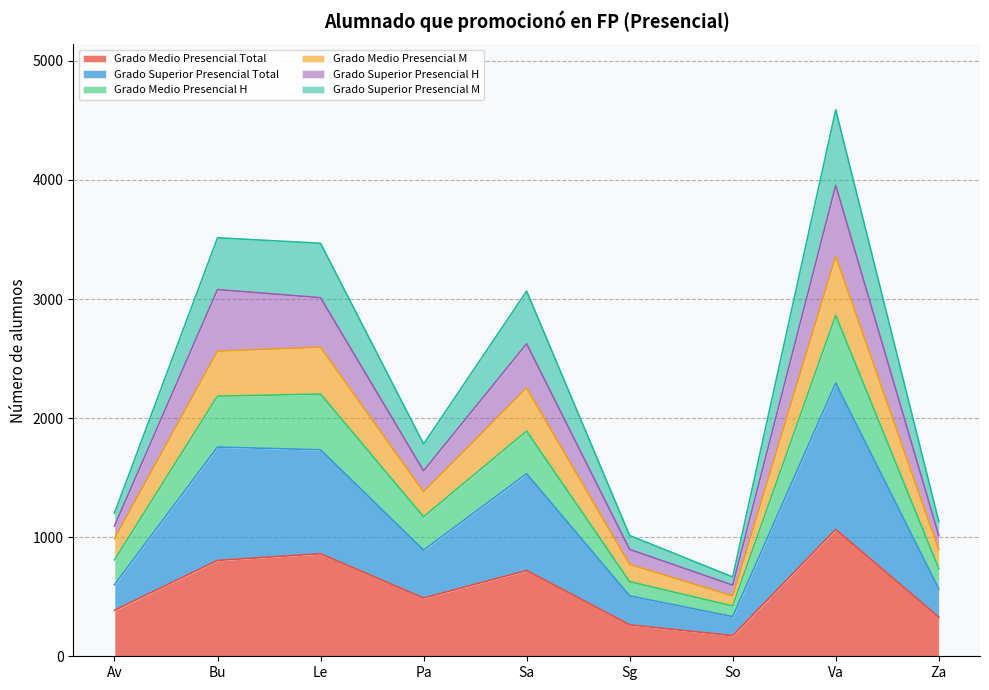

List the series in order of their peak value, highest first.

Grado Superior Presencial M, Grado Superior Presencial H, Grado Medio Presencial M, Grado Medio Presencial H, Grado Superior Presencial Total, Grado Medio Presencial Total